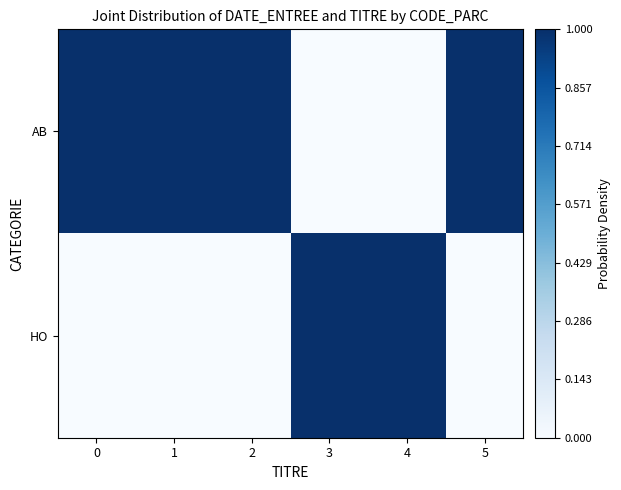

At how many categories does at least one series exceed 0?

6